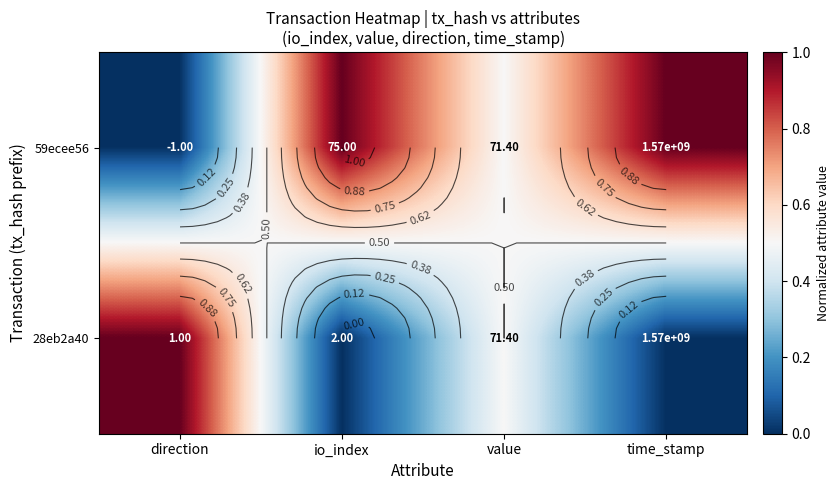

Rank the categories by 59ecee56 value from lowest to highest.

direction, value, io_index, time_stamp